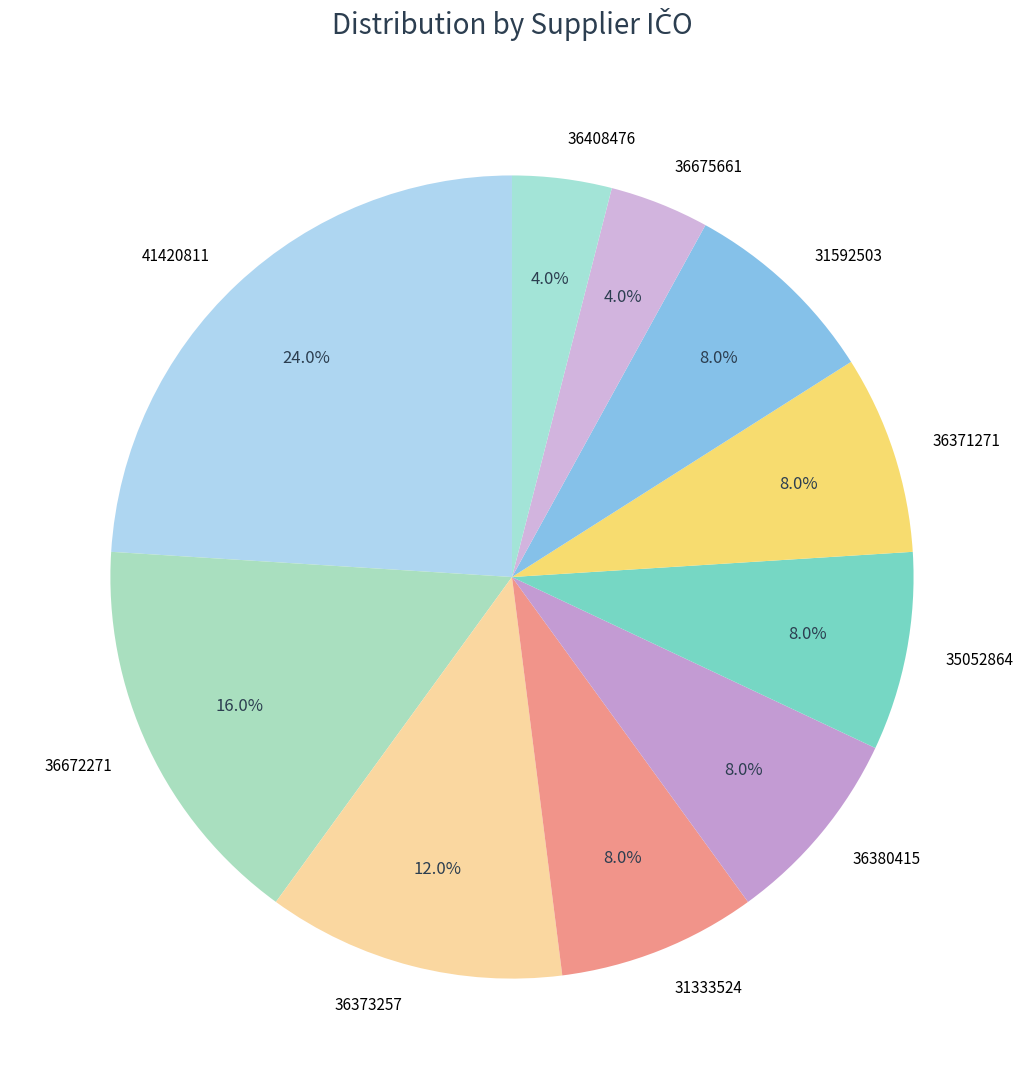

How many segments does this pie chart have?

10